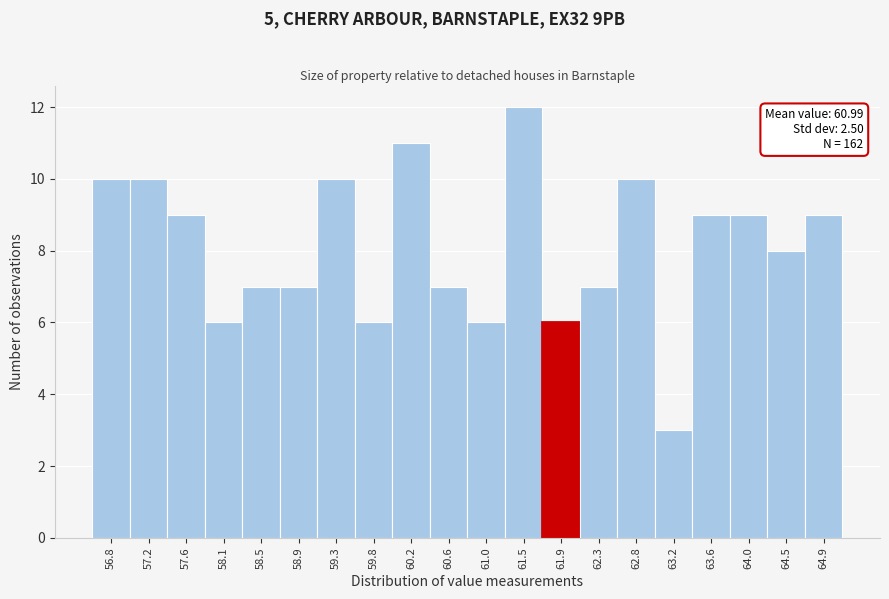

Reading left to right, what are all the values shown in this chart?

56.8=10	57.2=10	57.6=9	58.1=6	58.5=7	58.9=7	59.3=10	59.8=6	60.2=11	60.6=7	61.0=6	61.5=12	61.9=6	62.3=7	62.8=10	63.2=3	63.6=9	64.0=9	64.5=8	64.9=9